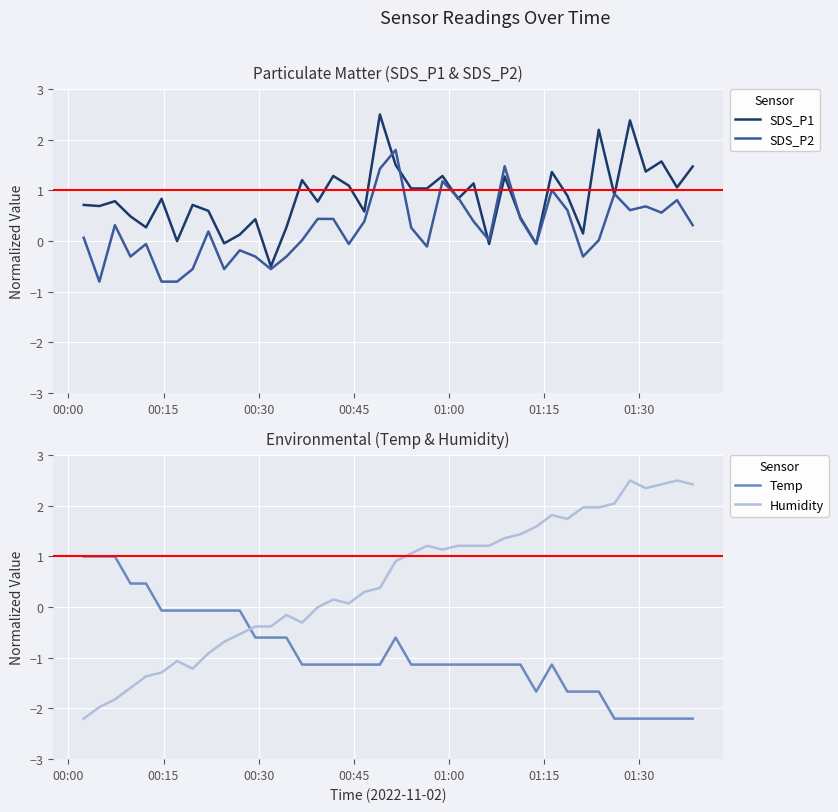

What is the lowest value of the SDS_P2 series?

-0.8